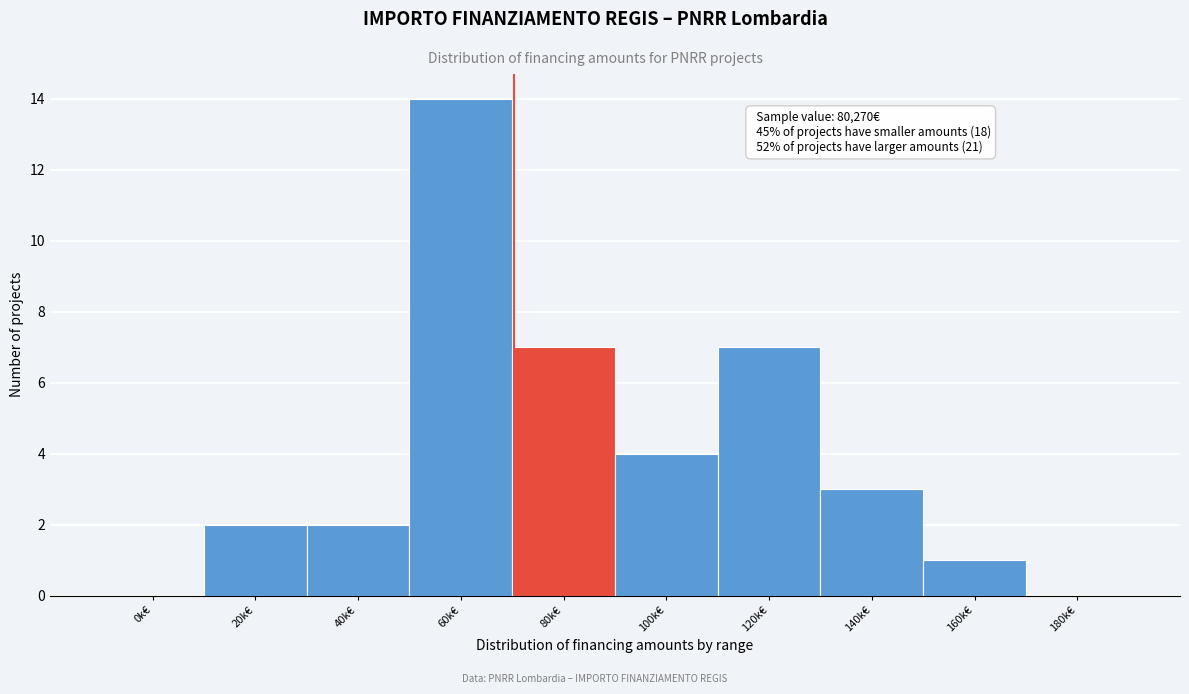

Reading left to right, extract all data points from this chart.

0k€=0	20k€=2	40k€=2	60k€=14	80k€=7	100k€=4	120k€=7	140k€=3	160k€=1	180k€=0